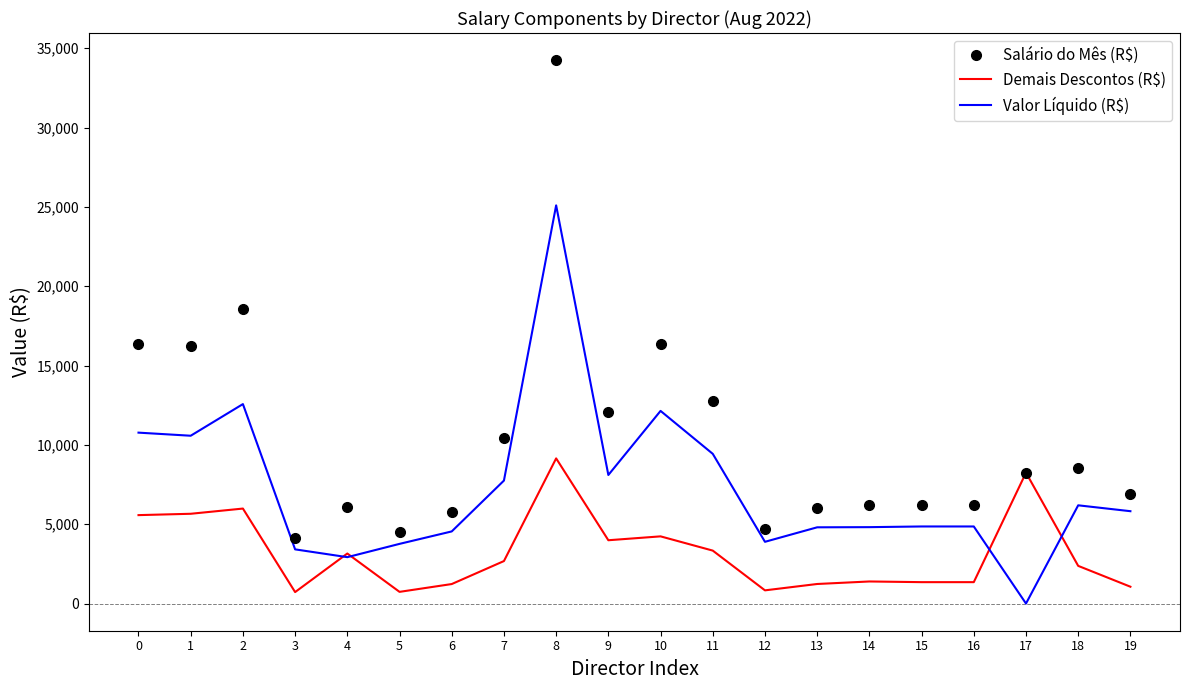

What is the maximum value shown in the chart?

34242.4